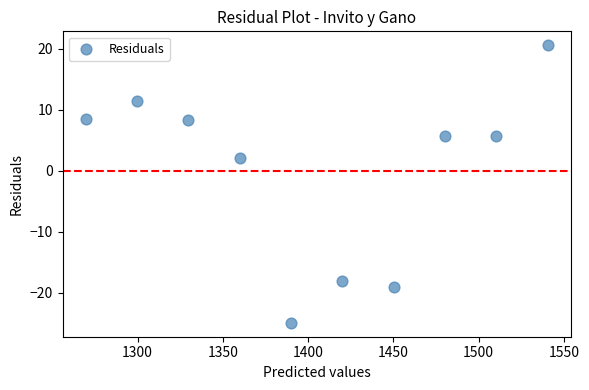

What is the range of X values (max minus min)?

270.9